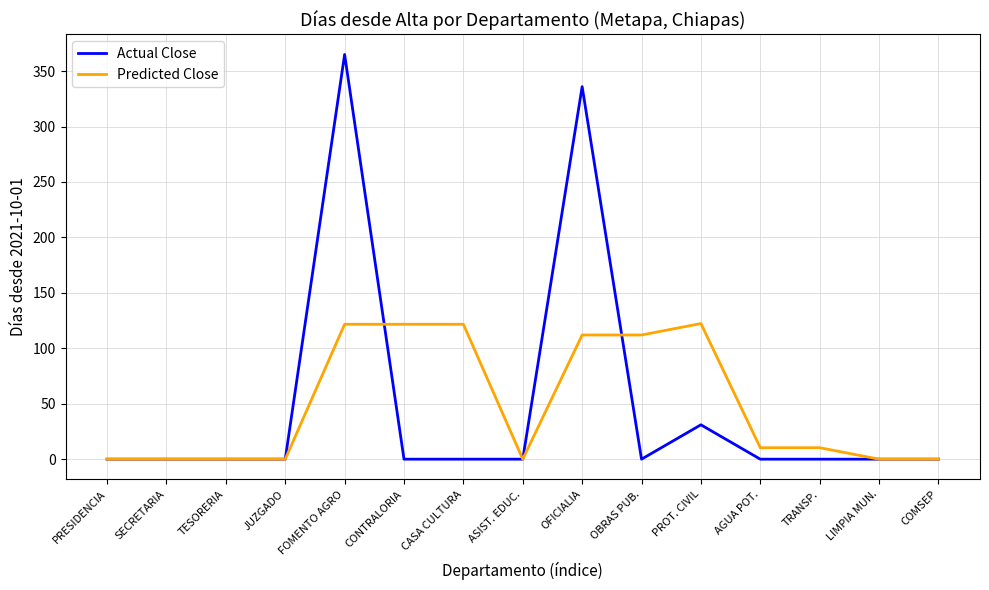

What is the spread (max minus min) of values at CASA CULTURA?

121.7